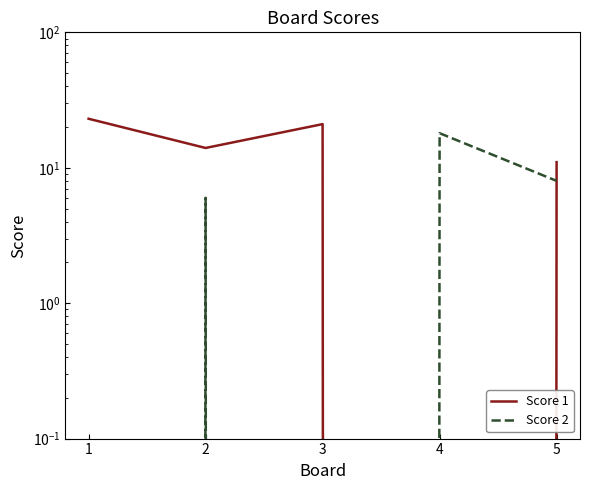

List the series in order of their overall mean, lowest first.

Score 2, Score 1